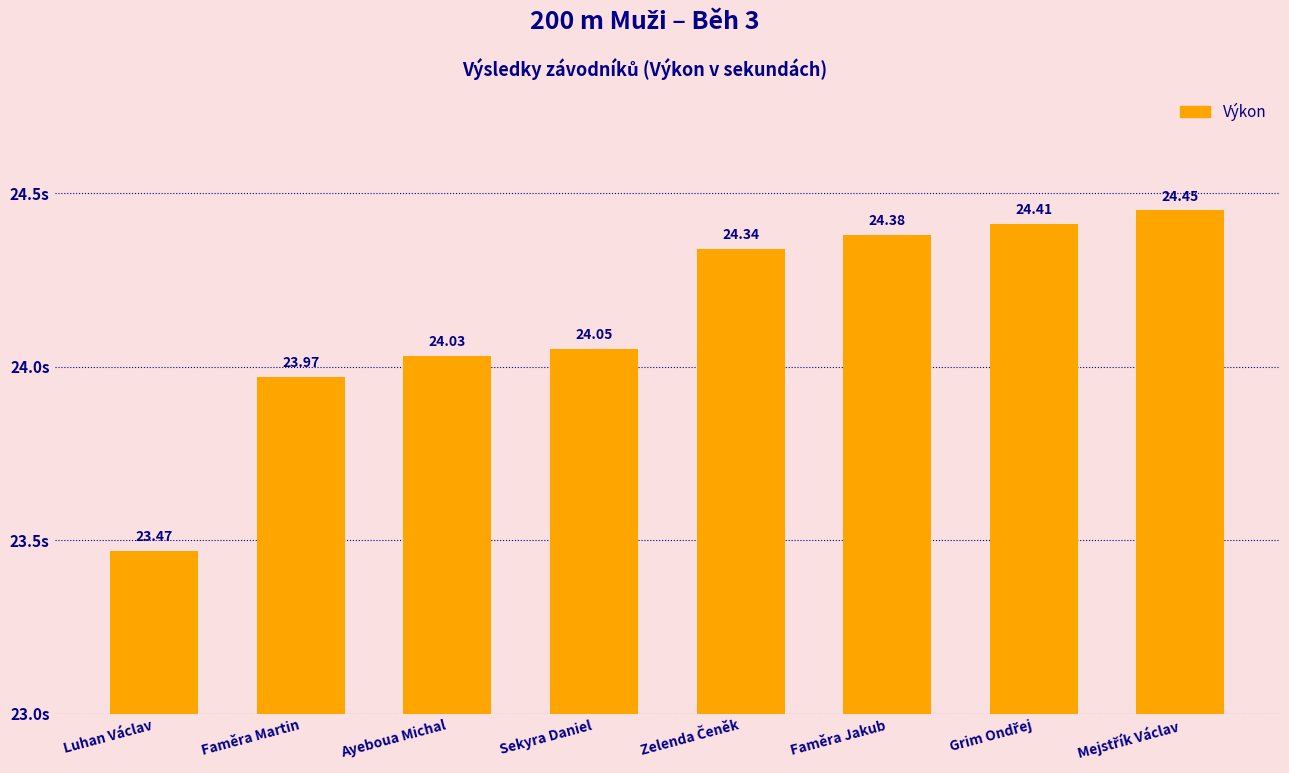

Is it true that the value at Faměra Jakub is 15.3?

False